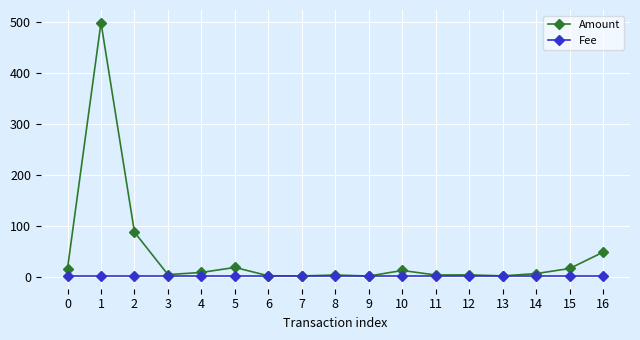

How many data points does each series have?

17